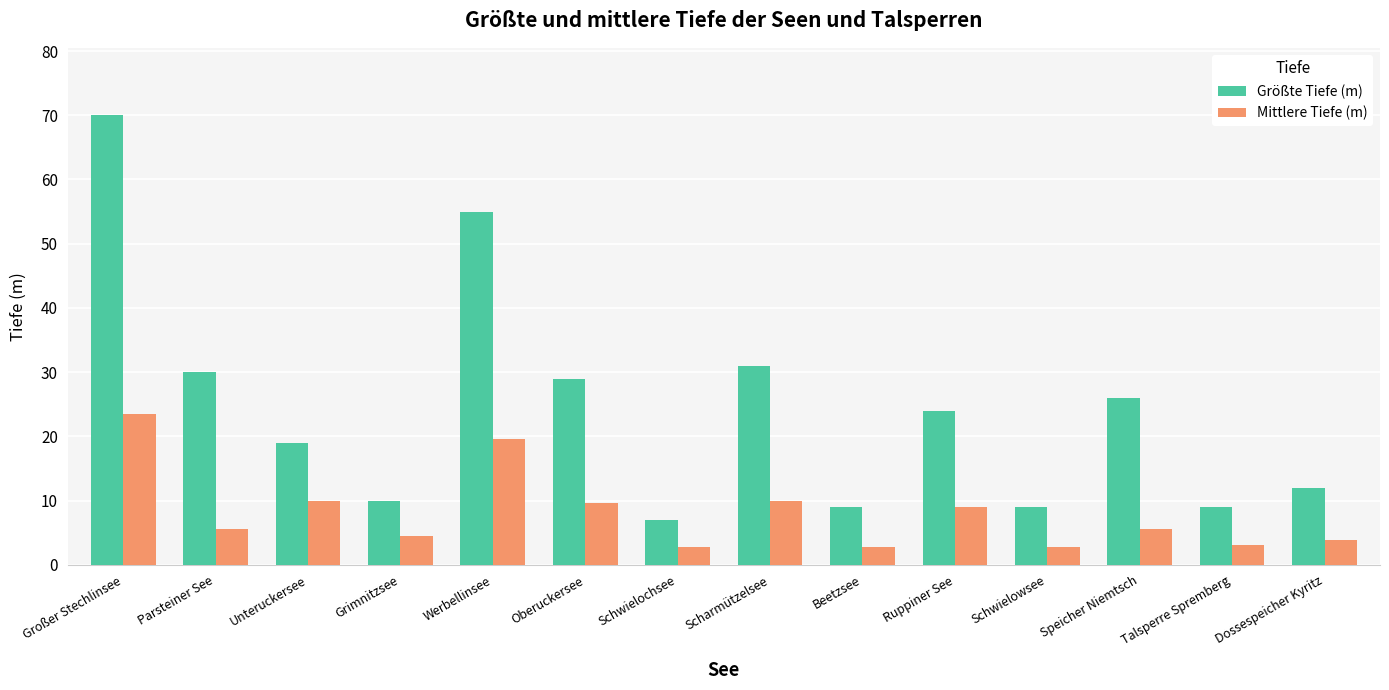

What is the smallest value displayed?

2.7